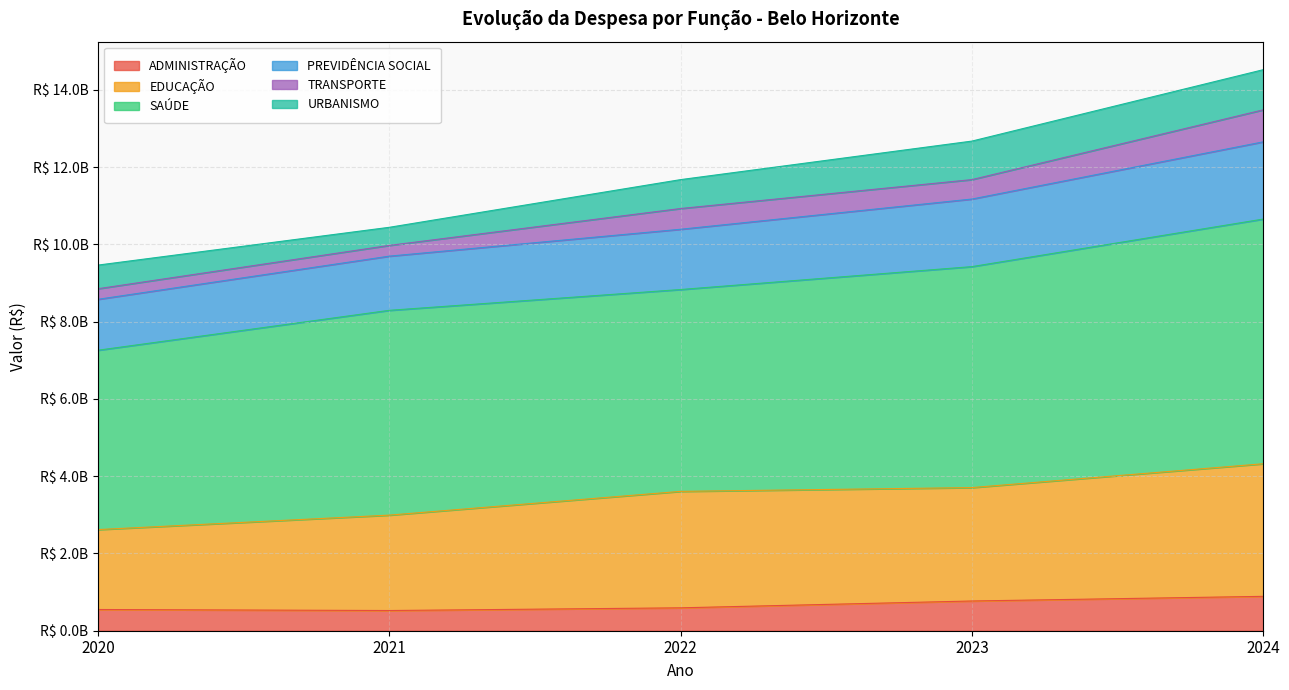

True or false: EDUCAÇÃO and ADMINISTRAÇÃO intersect in this chart.

False